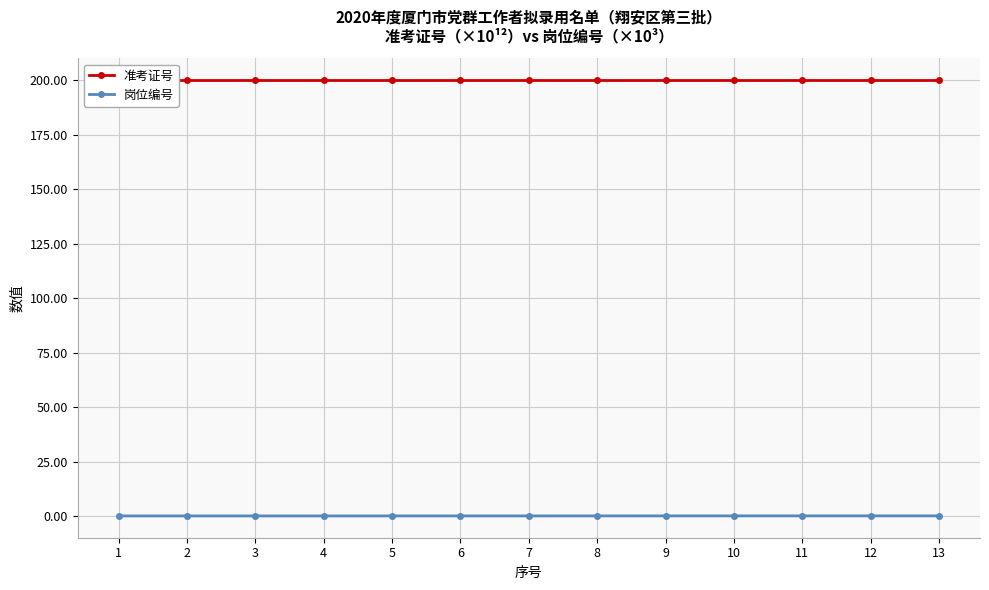

Where is 岗位编号 nearest to the value 0?

1